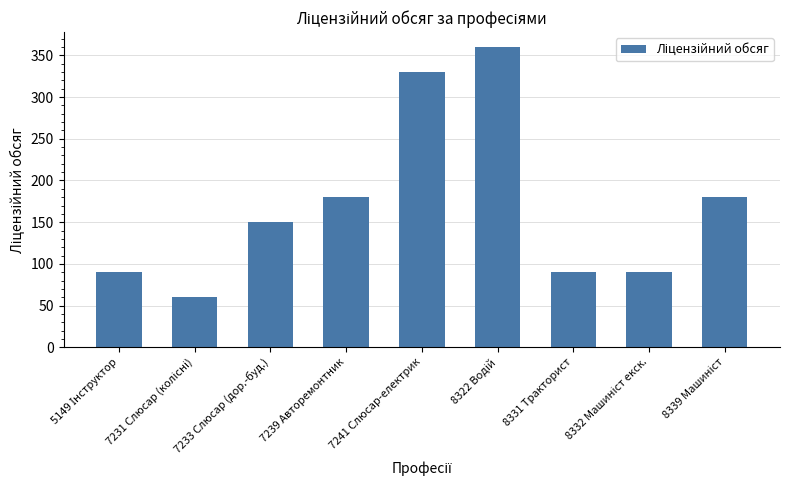

The chart shows a value of 292 at 7239 Авторемонтник. True or false?

False